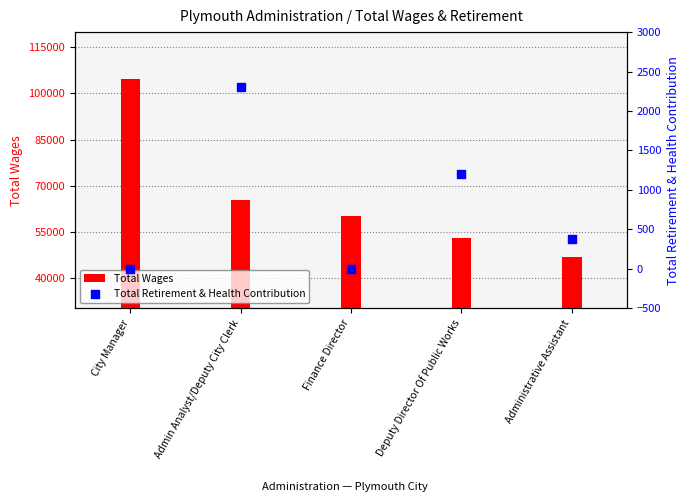

Which series reaches the maximum Y coordinate?

Total Wages